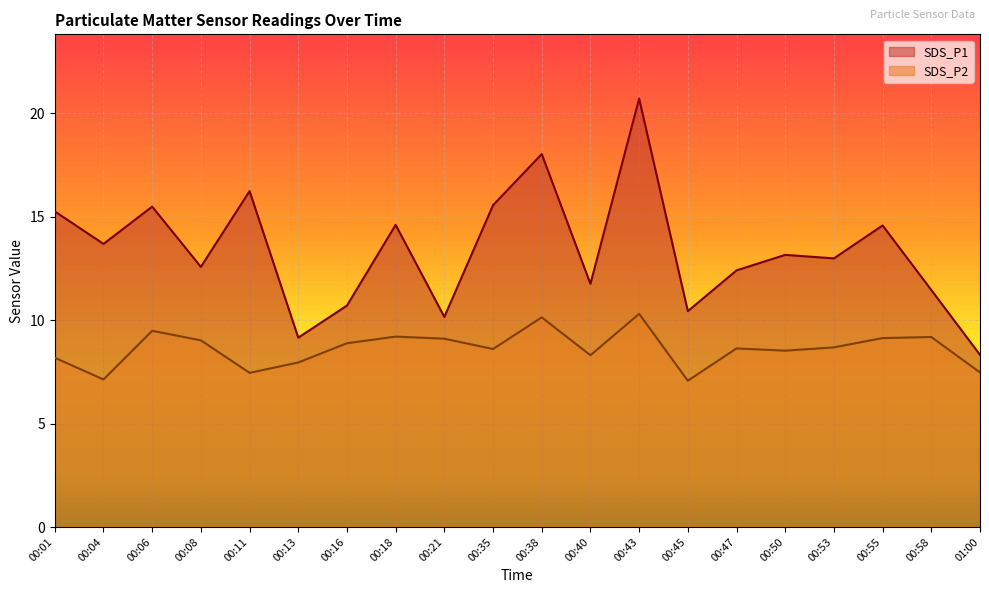

What is the average value of the SDS_P1 series?

13.4